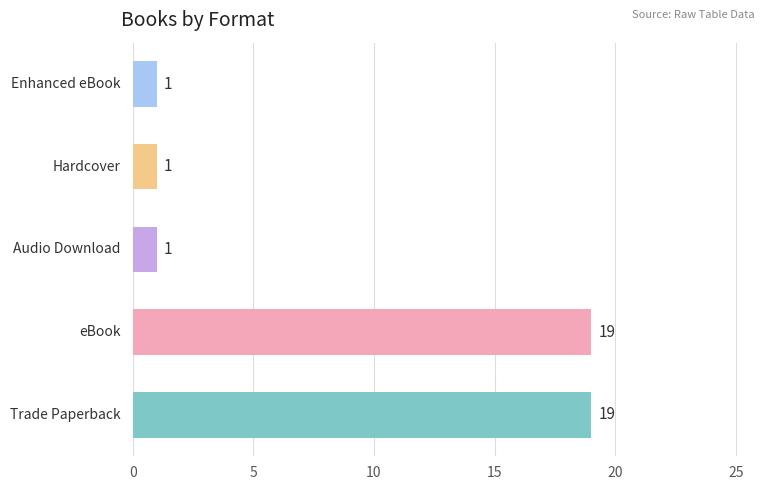

How many values are between 1 and 19?

5